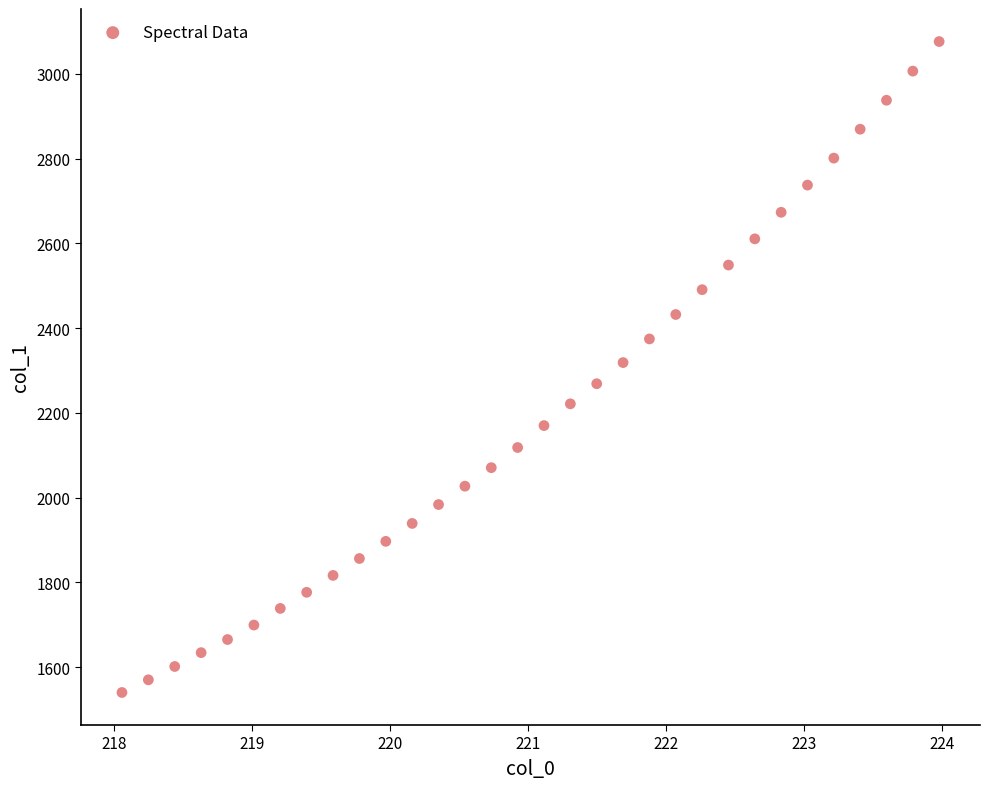

What is the range of Y values (max minus min)?

1536.4